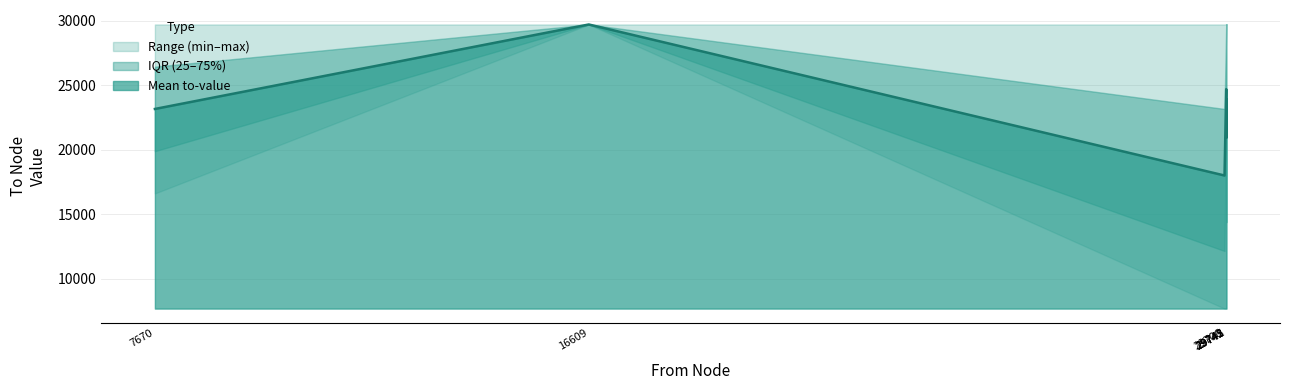

What is the lowest value of the Mean to-value series?

18001.3